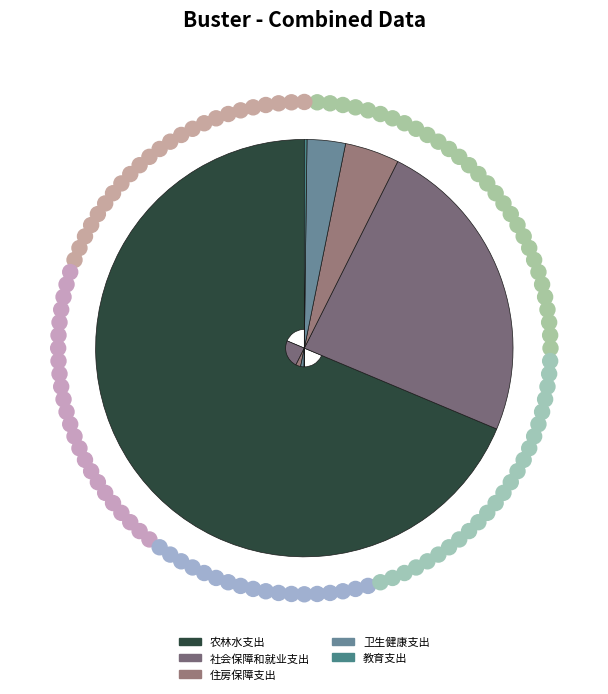

Do 教育支出 and 社会保障和就业支出 together represent more than half of the pie?

No